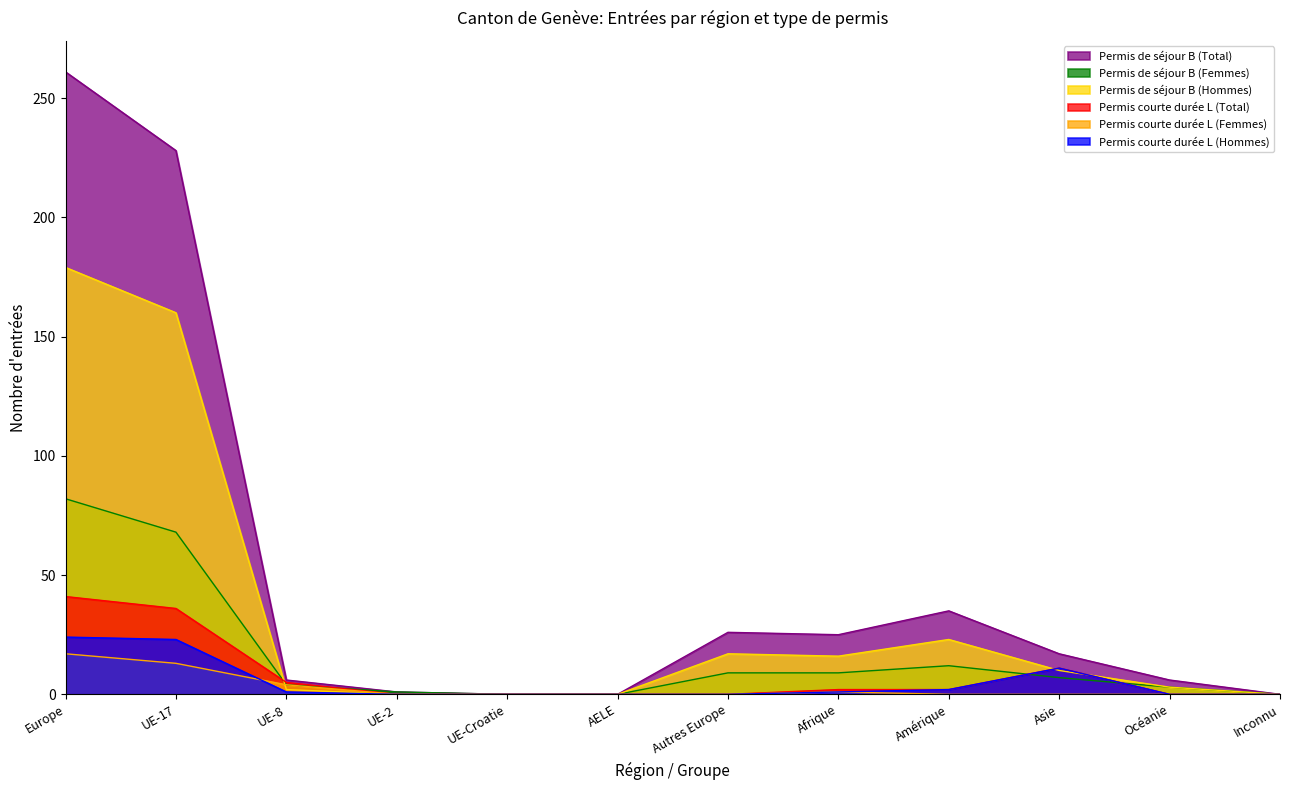

At which label is Permis de séjour B (Femmes) closest to 41?

UE-17